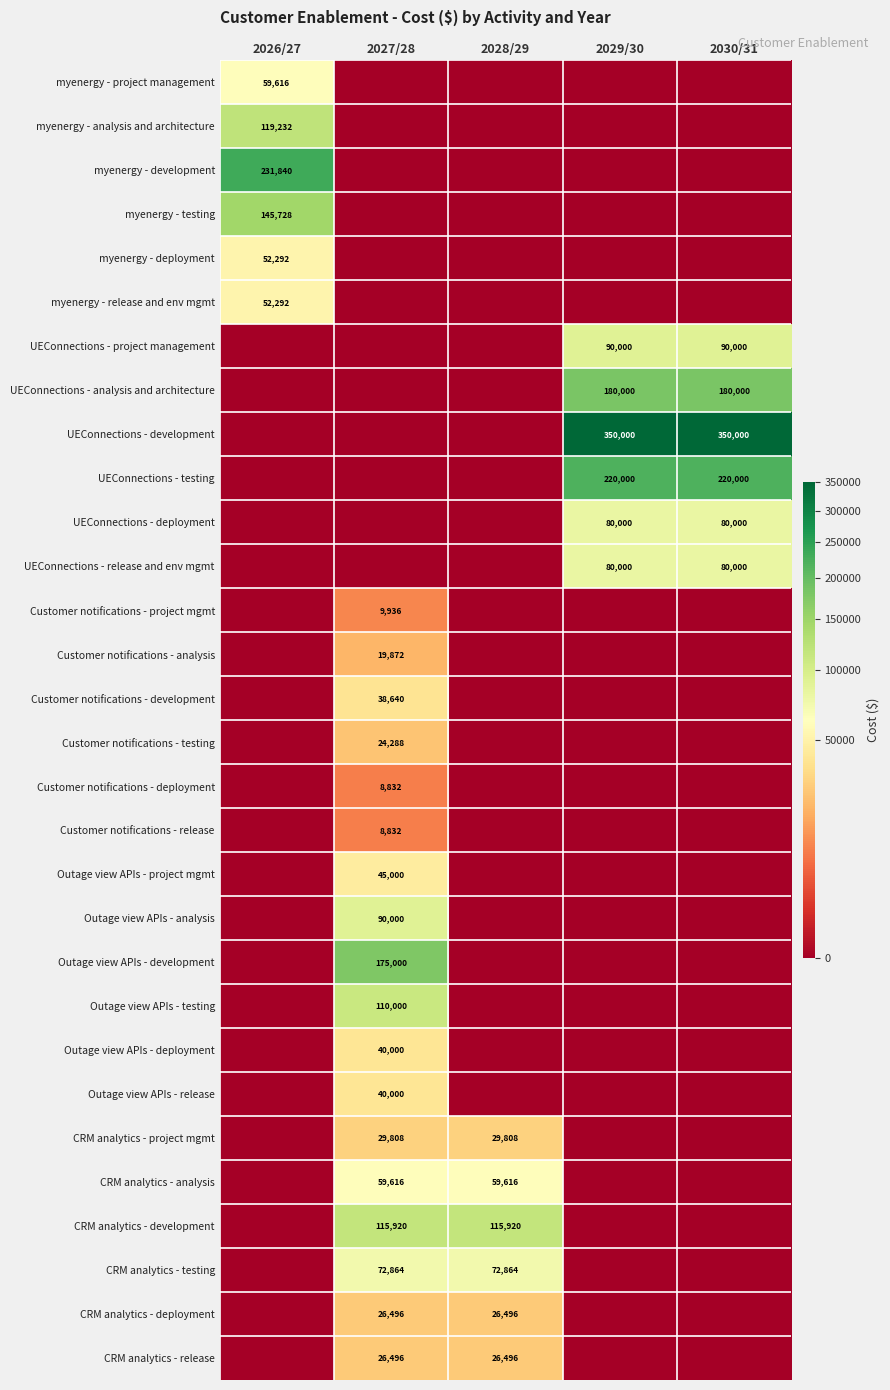

True or false: UEConnections - project management has a value of 138131 at 2030/31.

False